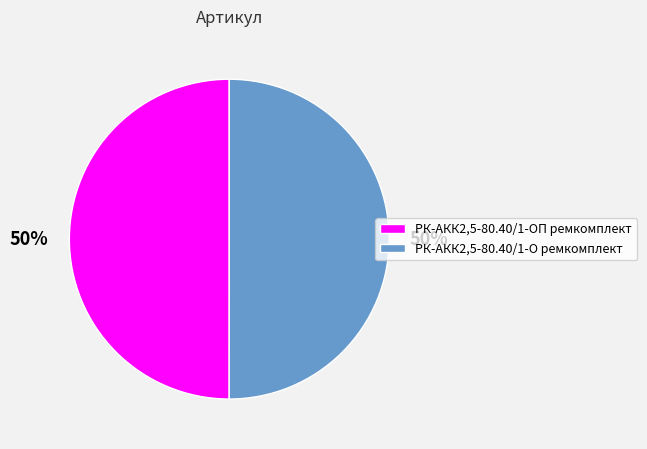

To the nearest percent, what portion does РК-АКК2,5-80.40/1-ОП ремкомплект represent?

50%